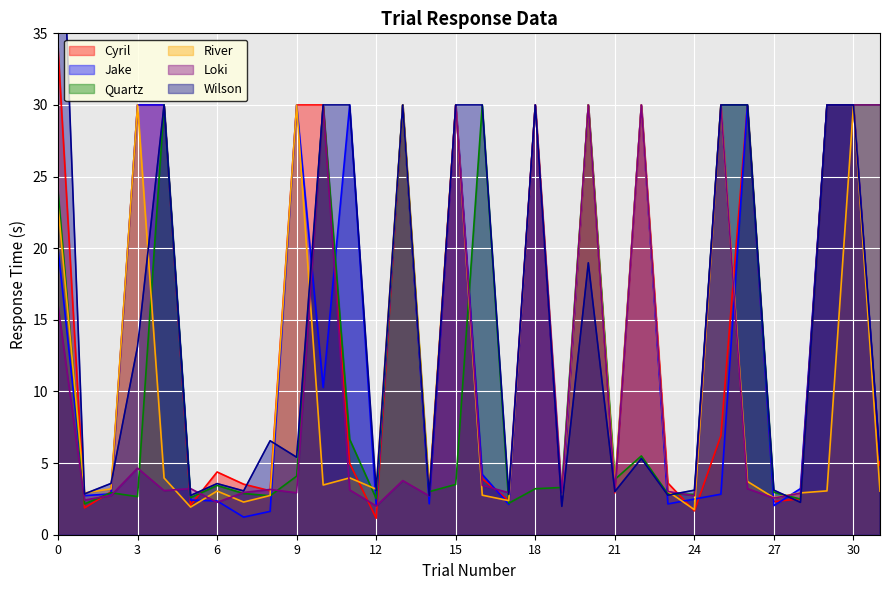

Which series changed the most between 10 and 14?

Cyril